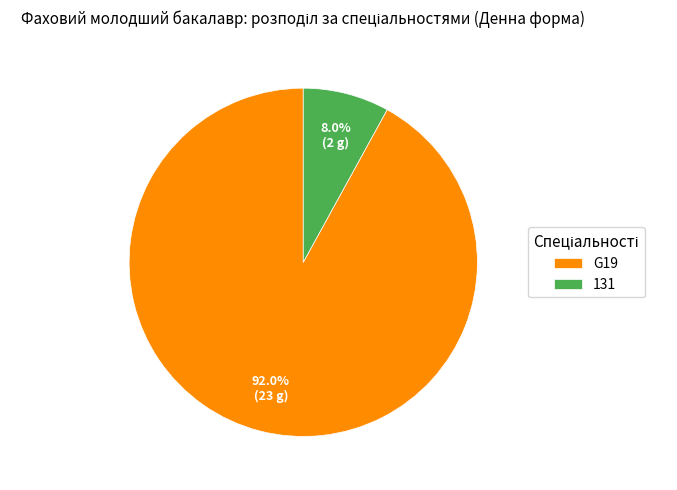

Which category has the biggest portion of the pie?

G19